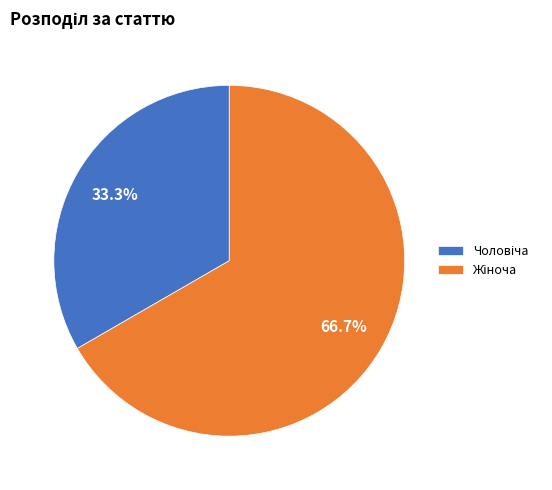

Is there a majority slice in this chart?

Yes